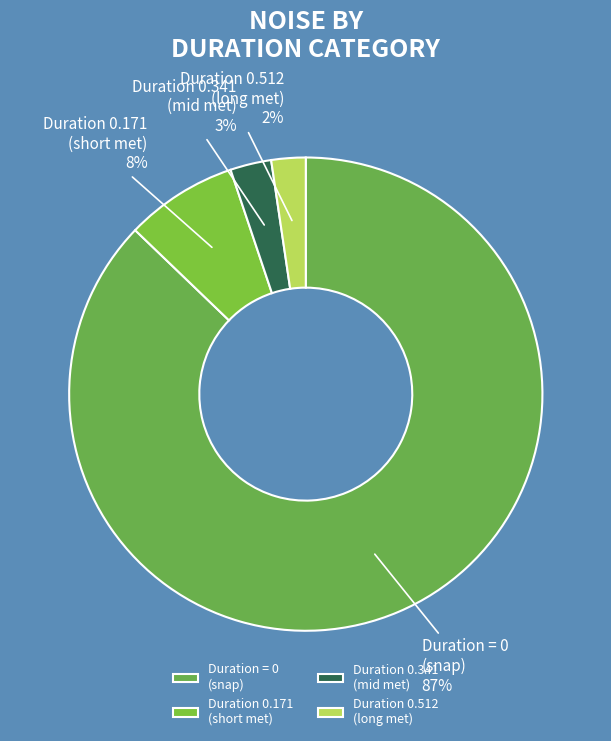

To the nearest percent, what is the average slice percentage?

25%